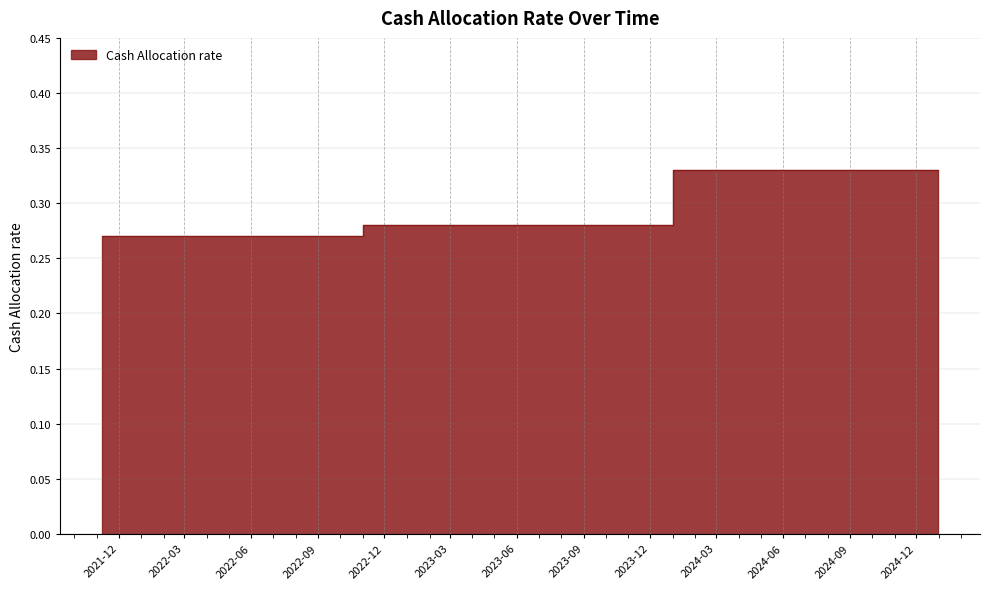

Does the chart display data point markers on the line(s)?

No